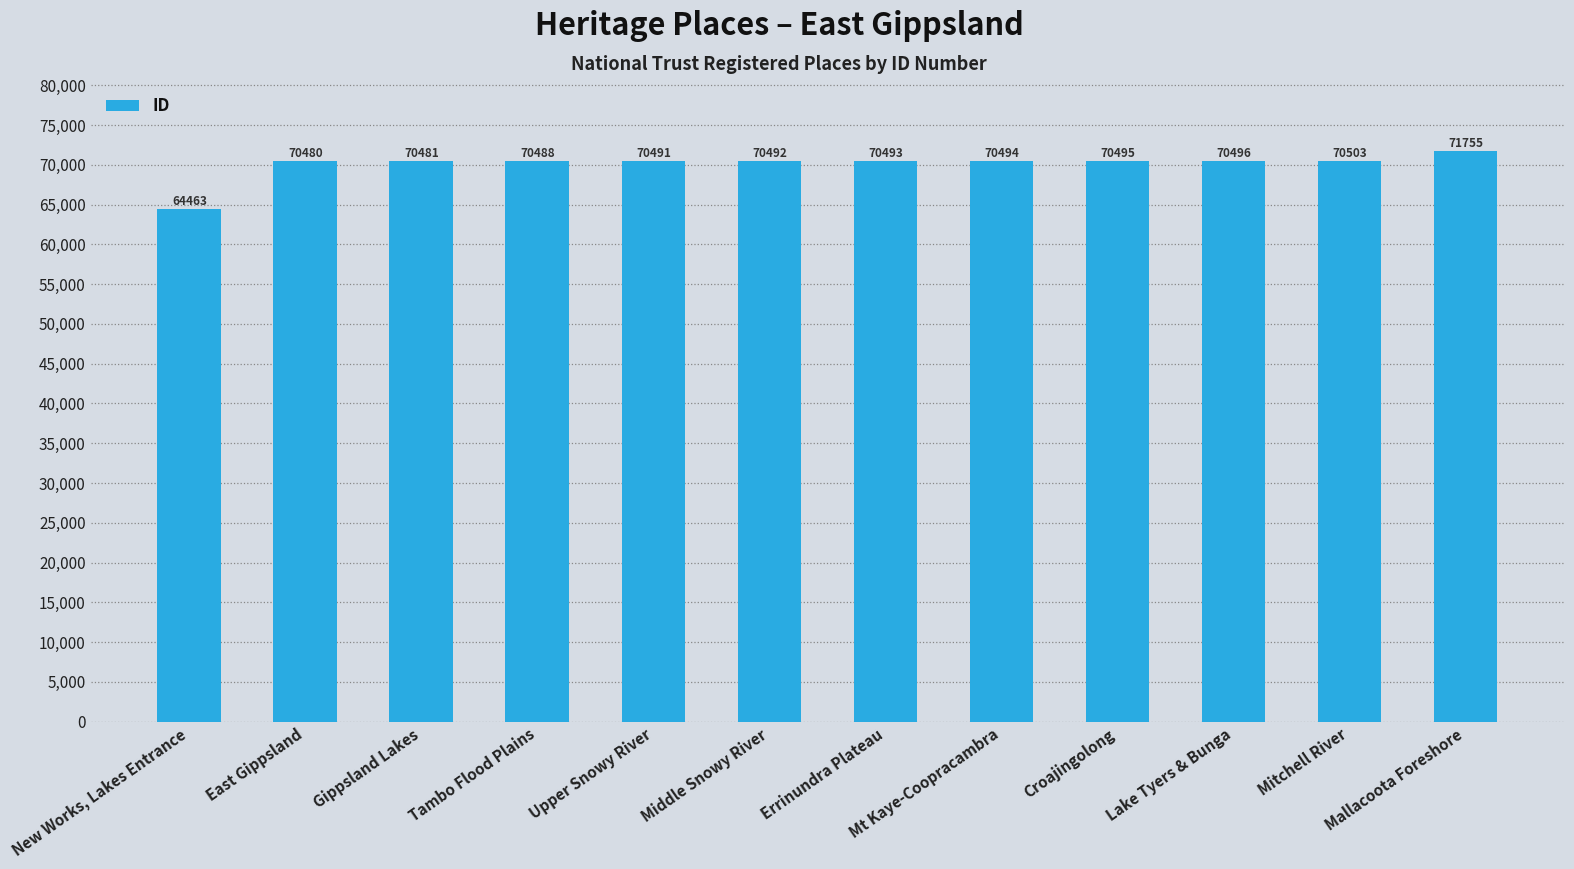

Which has a higher value, Lake Tyers & Bunga or Croajingolong?

Lake Tyers & Bunga